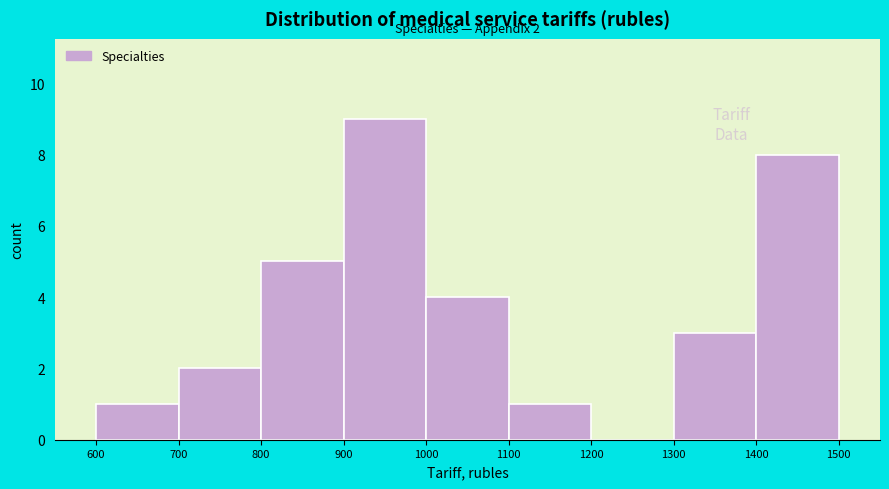

Over which range of the x-axis is the bar tallest?

900 to 1000